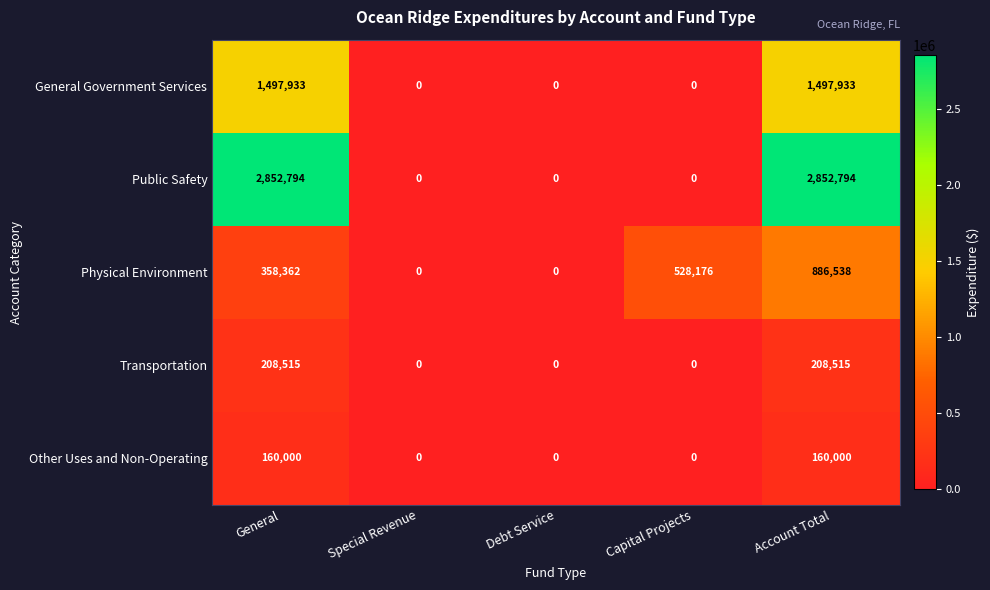

What is the sum of the General Government Services values at Account Total and General?

2995866